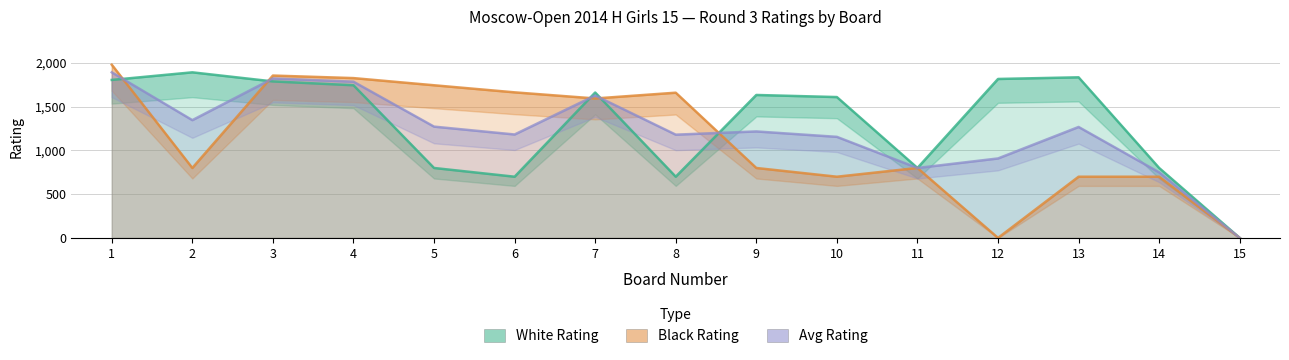

What is the average value of the White Rating series?

1307